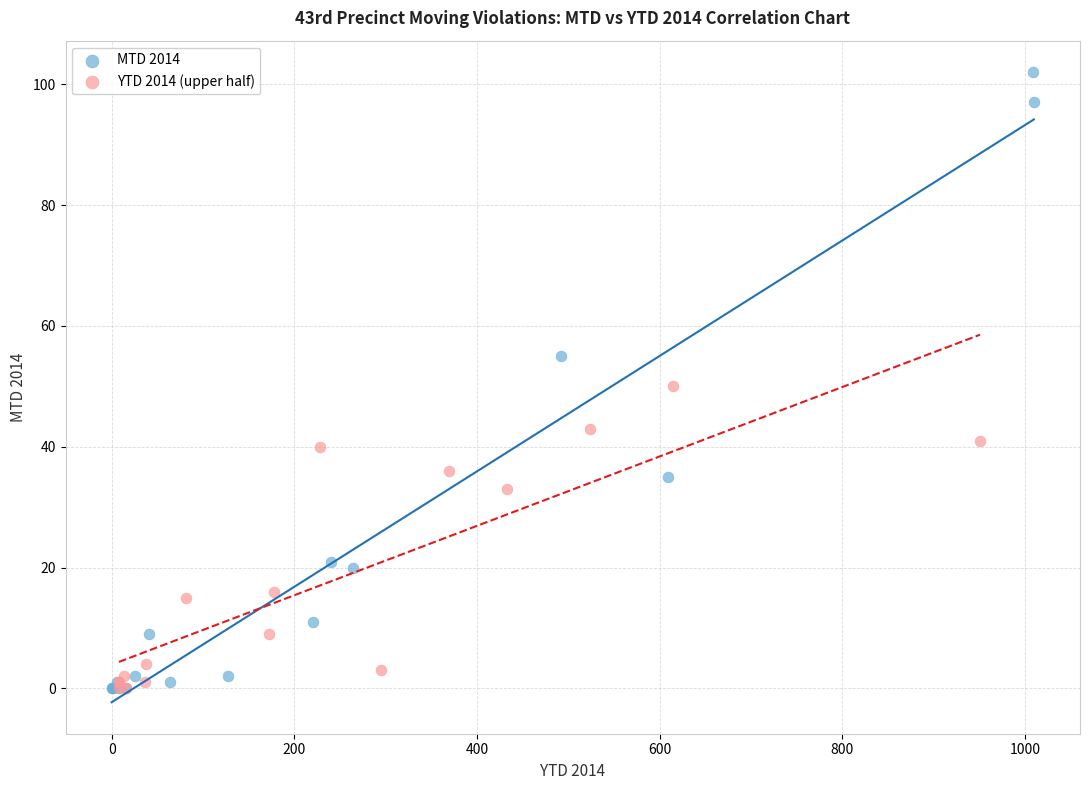

What are all the series names shown in the legend?

MTD 2014, YTD 2014 (upper half)